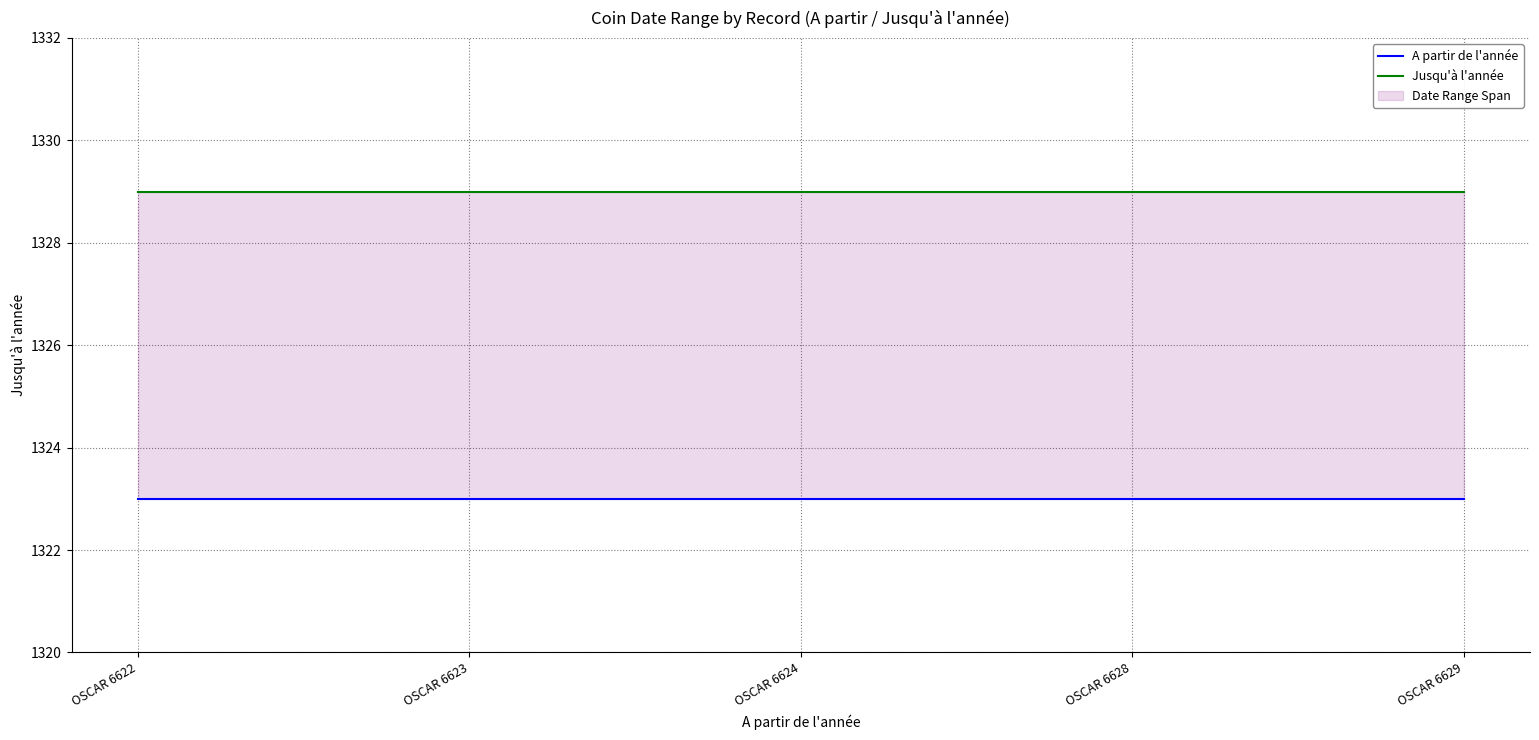

Rank the series by their average value, from lowest to highest.

A partir de l'année, Jusqu'à l'année